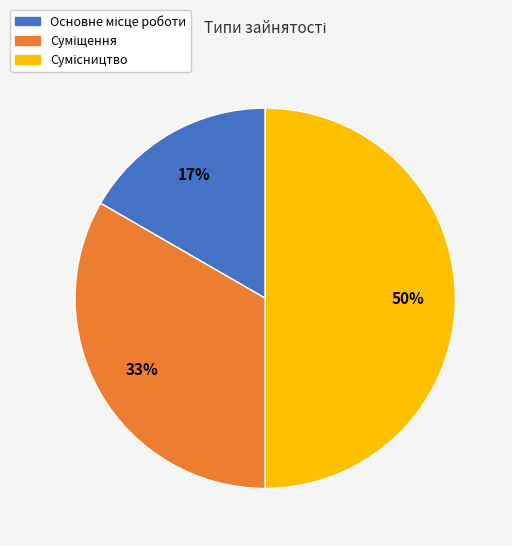

To the nearest percent, what is the average slice percentage?

33%